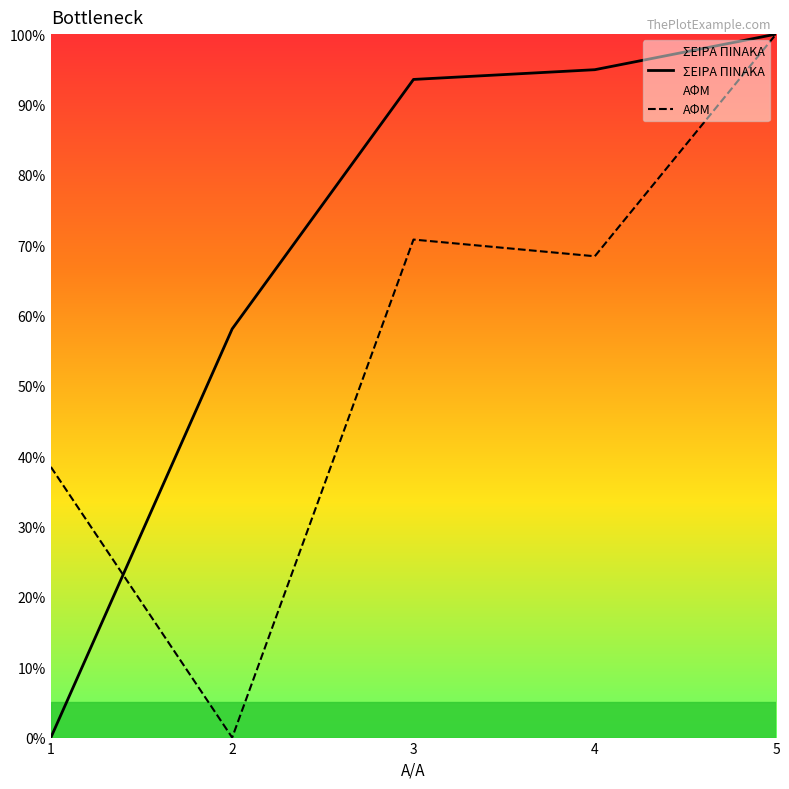

At which label is ΣΕΙΡΑ ΠΙΝΑΚΑ closest to 50?

2